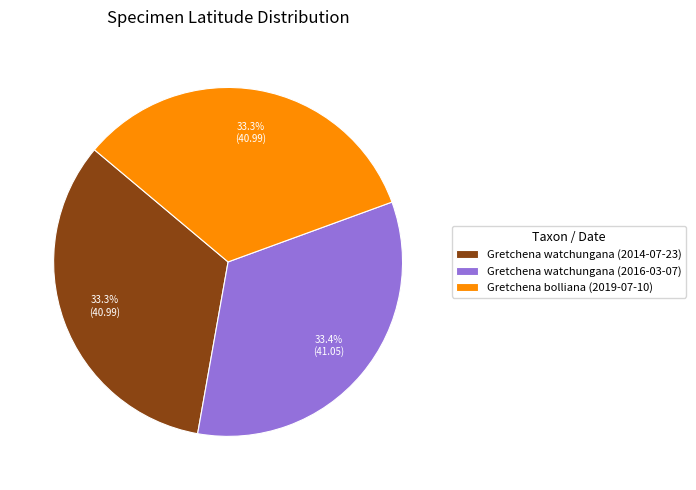

Count the number of slices in the pie.

3